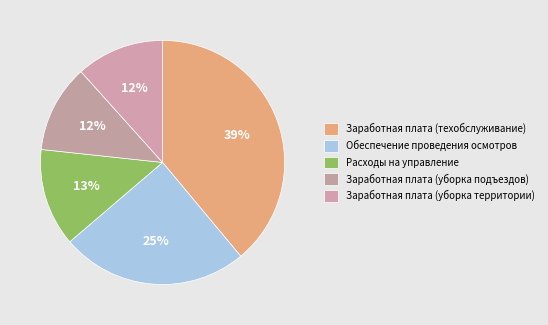

Approximately how many times larger is the value at Заработная плата (уборка территории) compared to Заработная плата (уборка подъездов)?

1.0